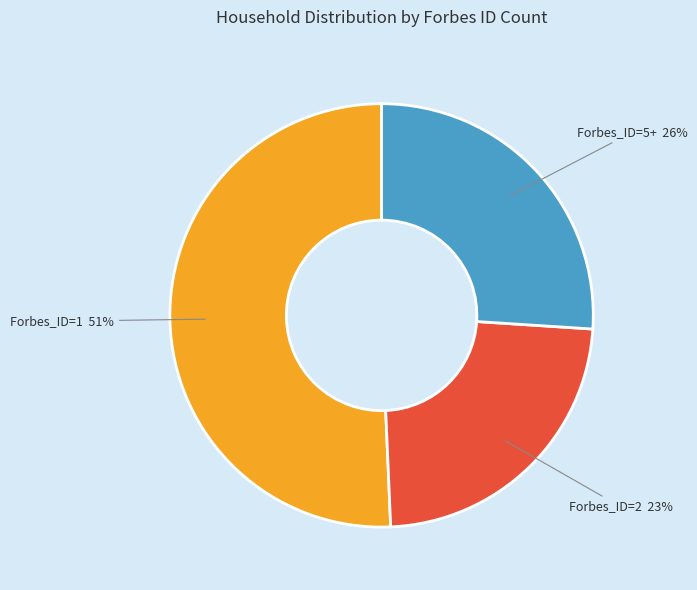

Combined, do Forbes_ID=1 and Forbes_ID=2 account for over 50%?

Yes